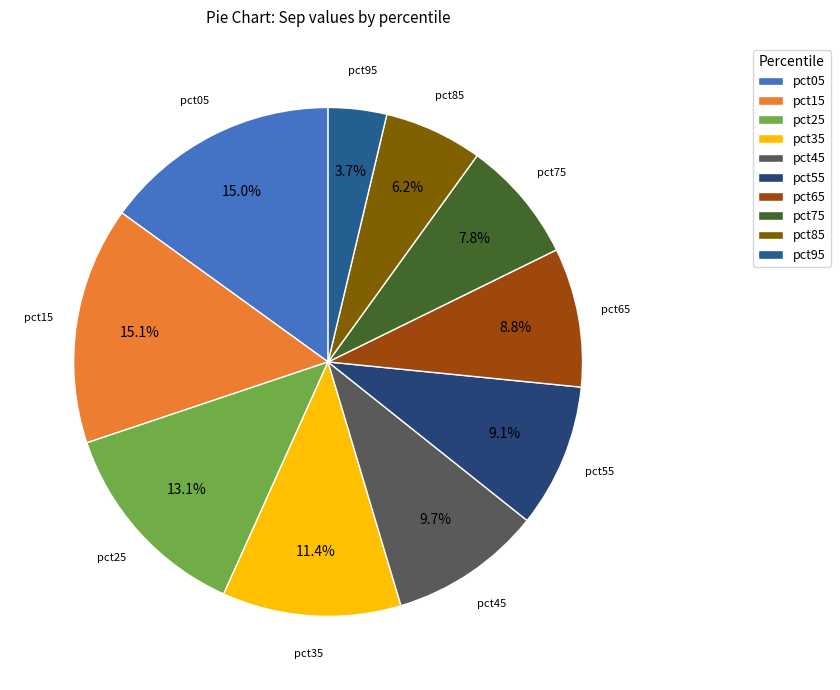

How many segments does this pie chart have?

10